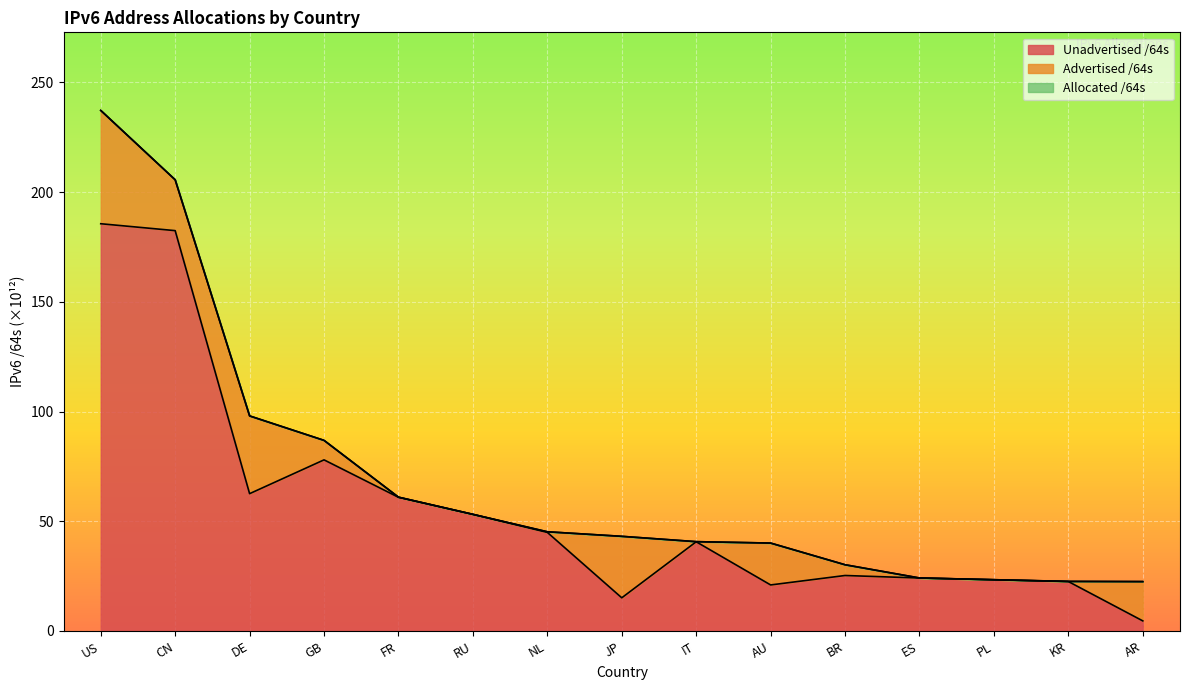

Where is Allocated /64s nearest to the value 129?

DE